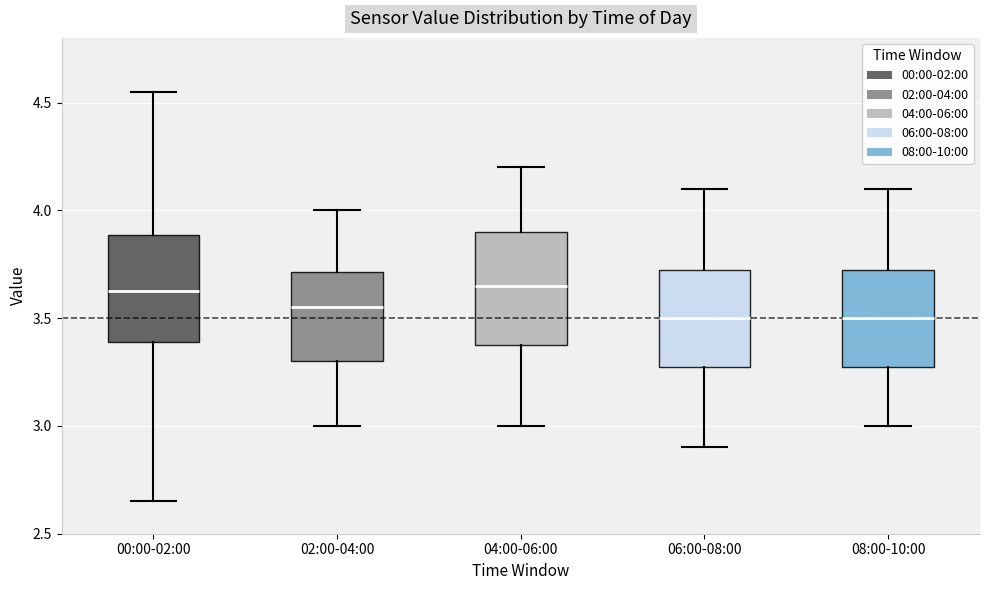

Reading left to right, transcribe this box plot: for each box, give where its median line is, the range the box spans, and where its two whiskers end, as read against the y-axis. The values are not printed on the chart, so give them approximately, as read against the axis.

00:00-02:00: median 3.65, box 3.40 to 3.90, whiskers 2.65 to 4.55
02:00-04:00: median 3.55, box 3.30 to 3.70, whiskers 3.00 to 4.00
04:00-06:00: median 3.65, box 3.40 to 3.90, whiskers 3.00 to 4.20
06:00-08:00: median 3.50, box 3.30 to 3.75, whiskers 2.90 to 4.10
08:00-10:00: median 3.50, box 3.30 to 3.75, whiskers 3.00 to 4.10